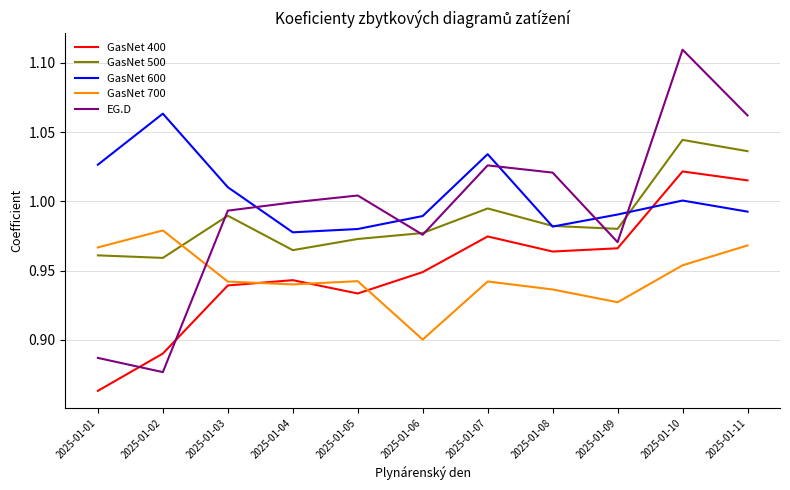

Is it true that GasNet 400 equals 1.0 at 2025-01-11?

True